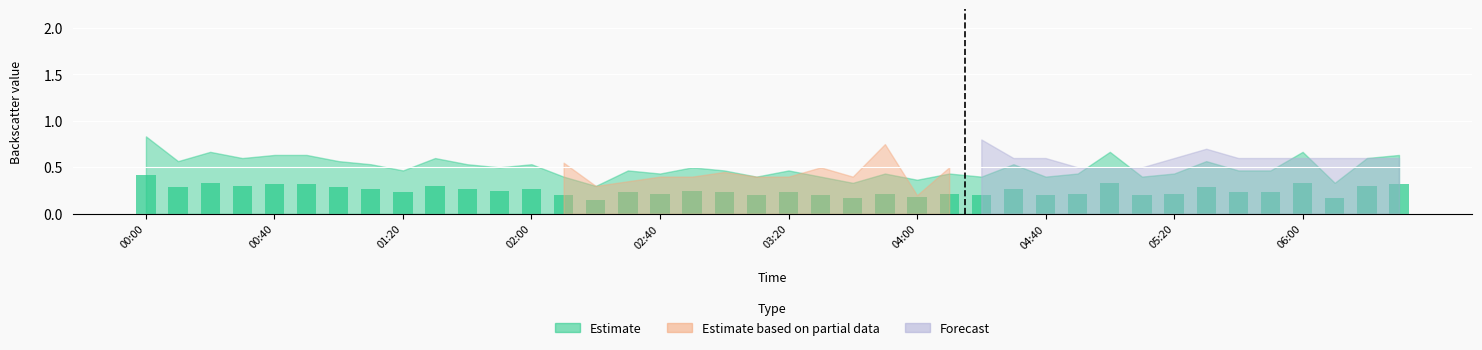

What is the greatest value displayed?

0.4